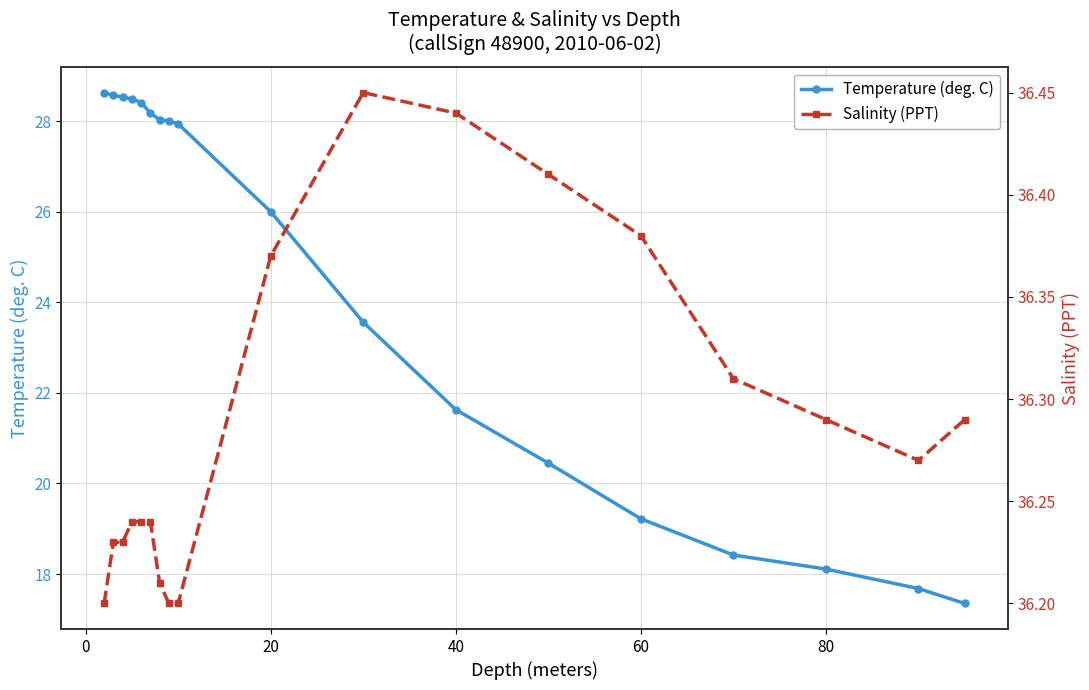

True or false: Salinity (PPT) and Temperature (deg. C) cross at least once.

False